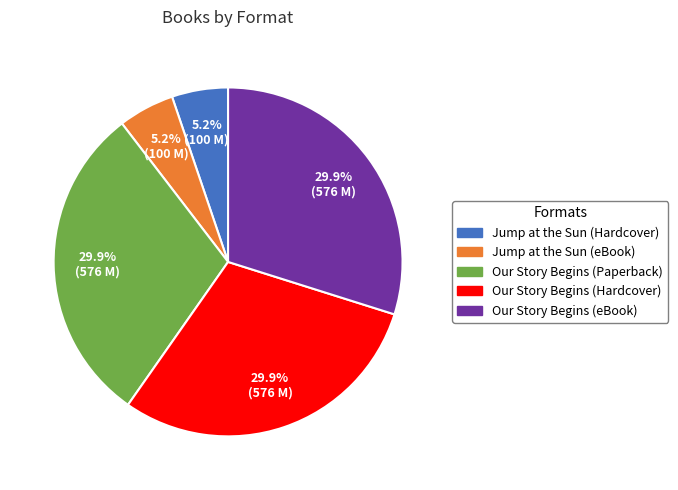

What is the ratio of the value at Our Story Begins (eBook) to the value at Our Story Begins (Paperback)?

1.0